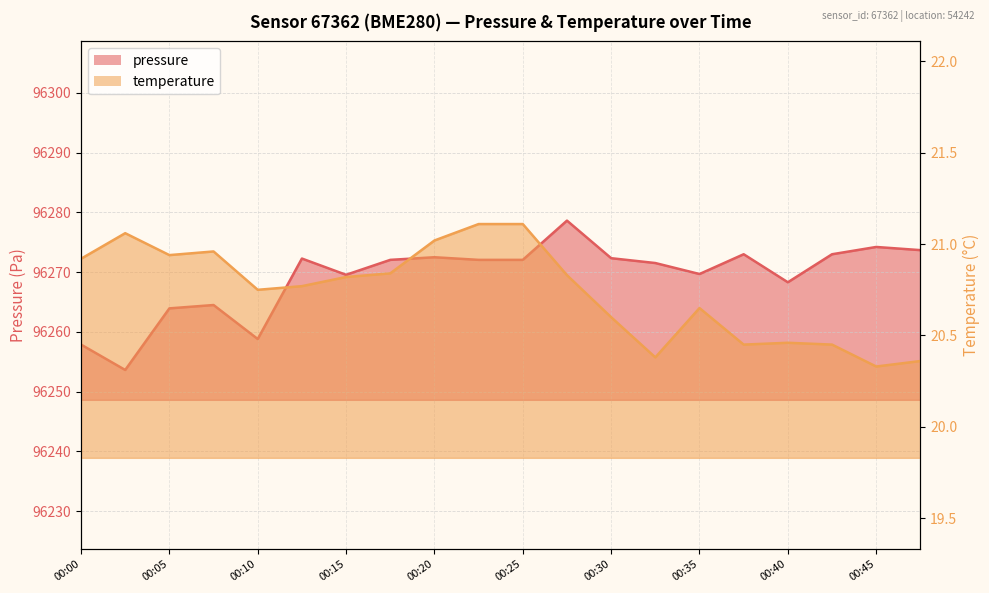

Reading right to left, transcribe all the data shown in this chart.

pressure: 96273.7	96274.2	96273.0	96268.3	96273.0	96269.7	96271.5	96272.3	96278.6	96272.1	96272.1	96272.5	96272.1	96269.6	96272.3	96258.8	96264.5	96263.9	96253.6	96257.9
temperature: 20.4	20.3	20.4	20.5	20.4	20.6	20.4	20.6	20.8	21.1	21.1	21.0	20.8	20.8	20.8	20.8	21.0	20.9	21.1	20.9